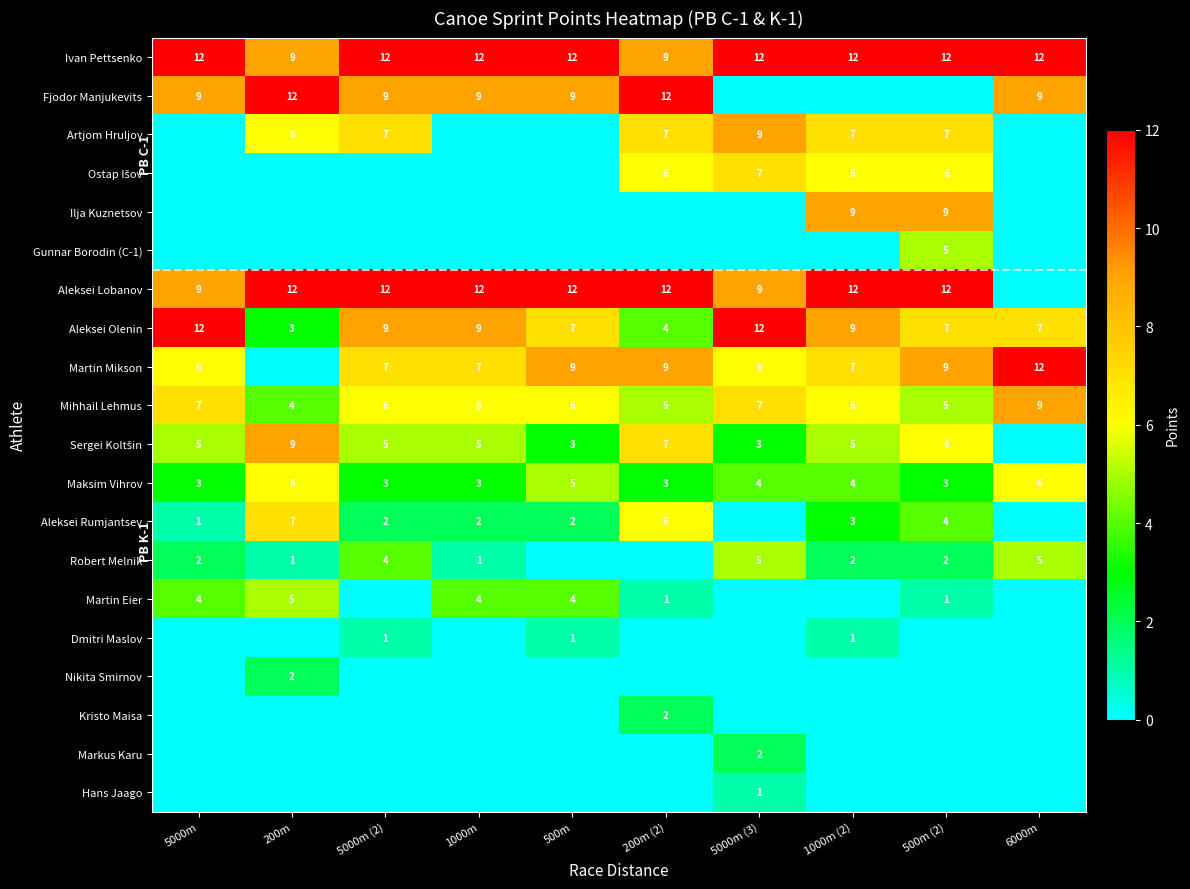

At which category does the chart reach its peak across all series?

5000m